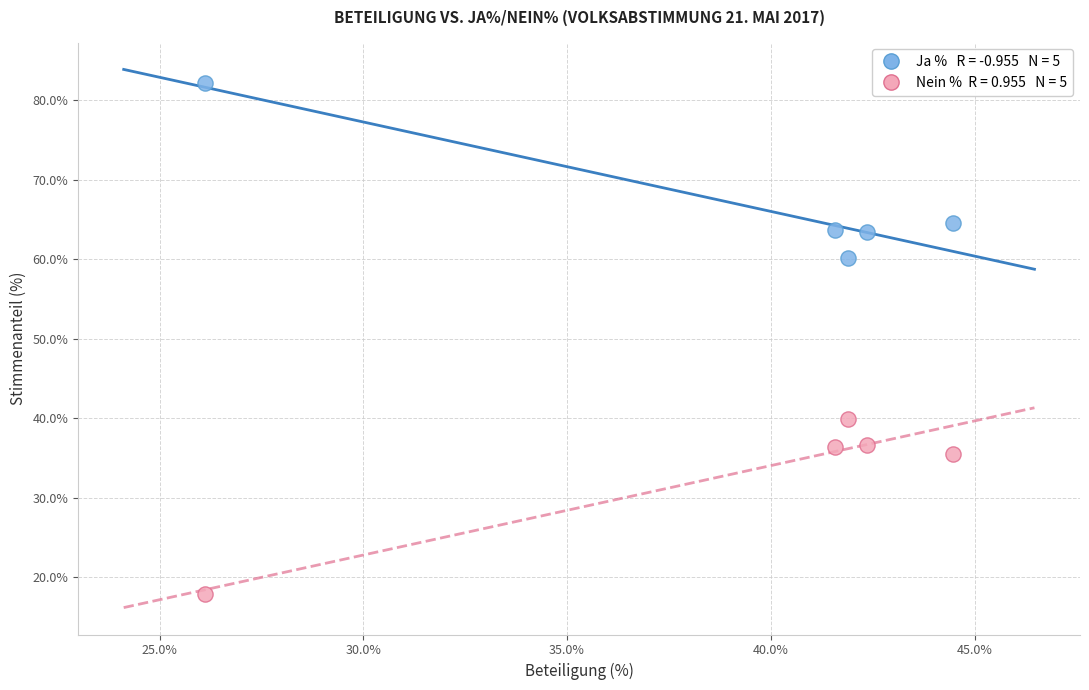

Across all data points, what is the average Y value?

50.0